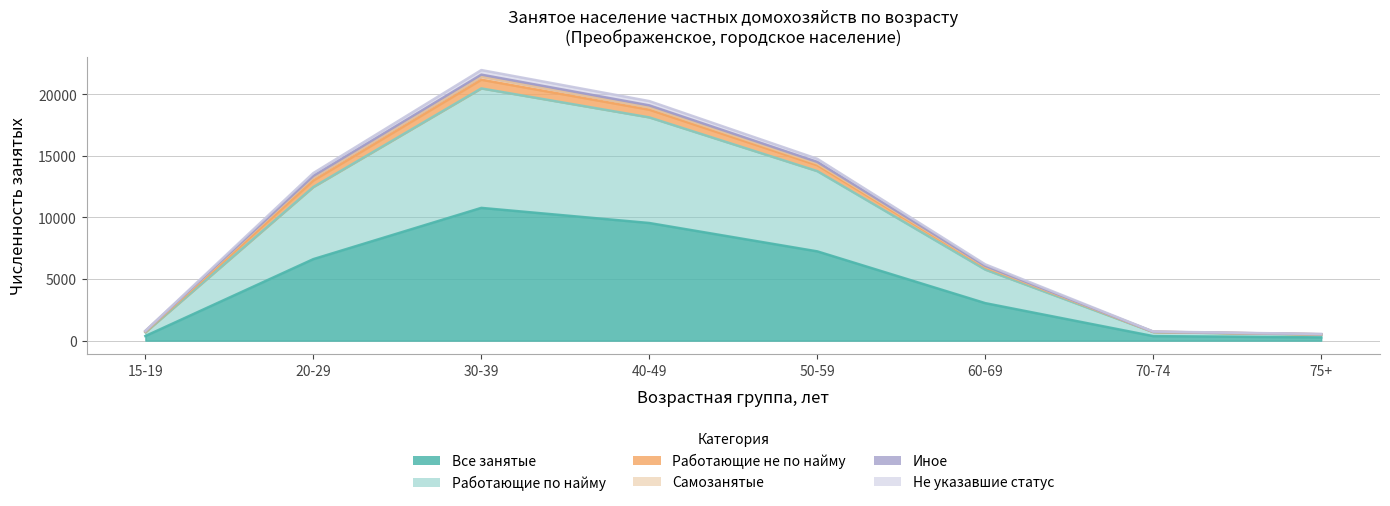

At which category does the chart reach its minimum across all series?

75+